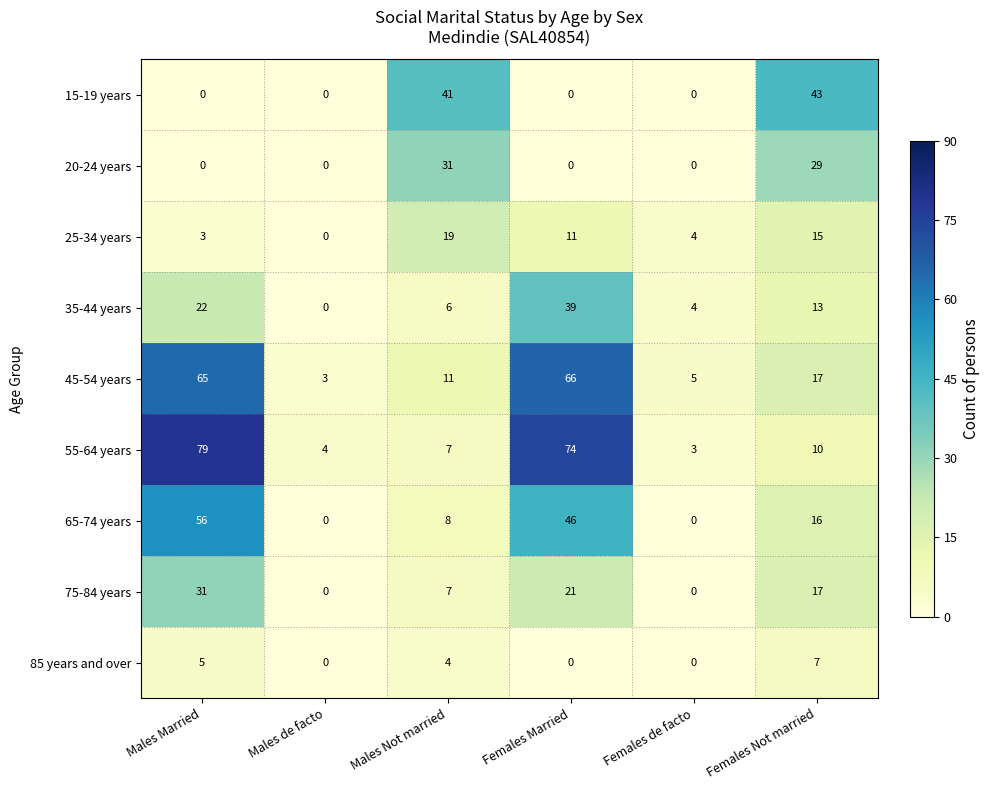

True or false: 35-44 years has a value of 0 at Males de facto.

True